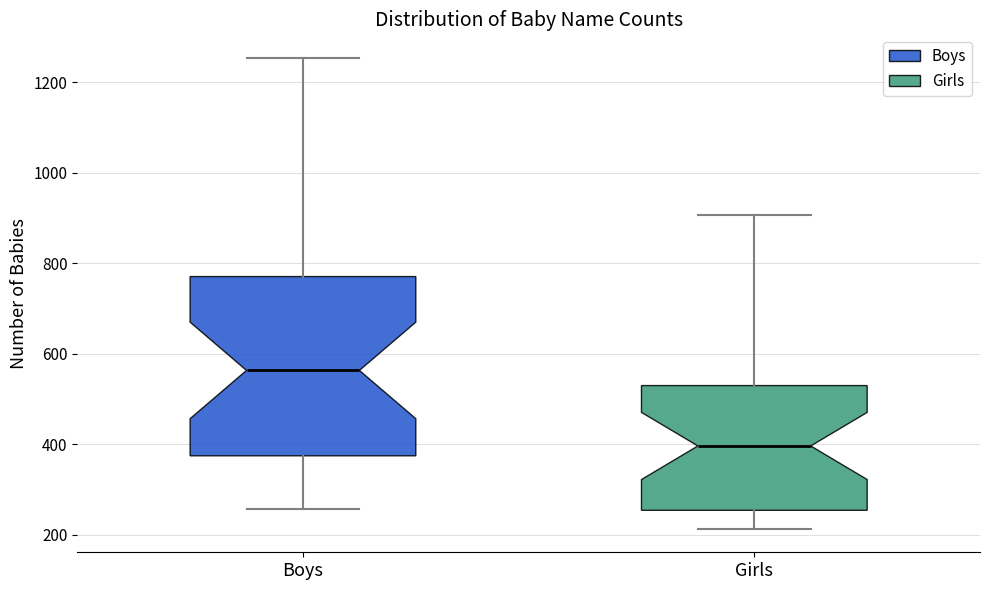

Which box is the tallest, from its lower edge to its upper edge?

Boys